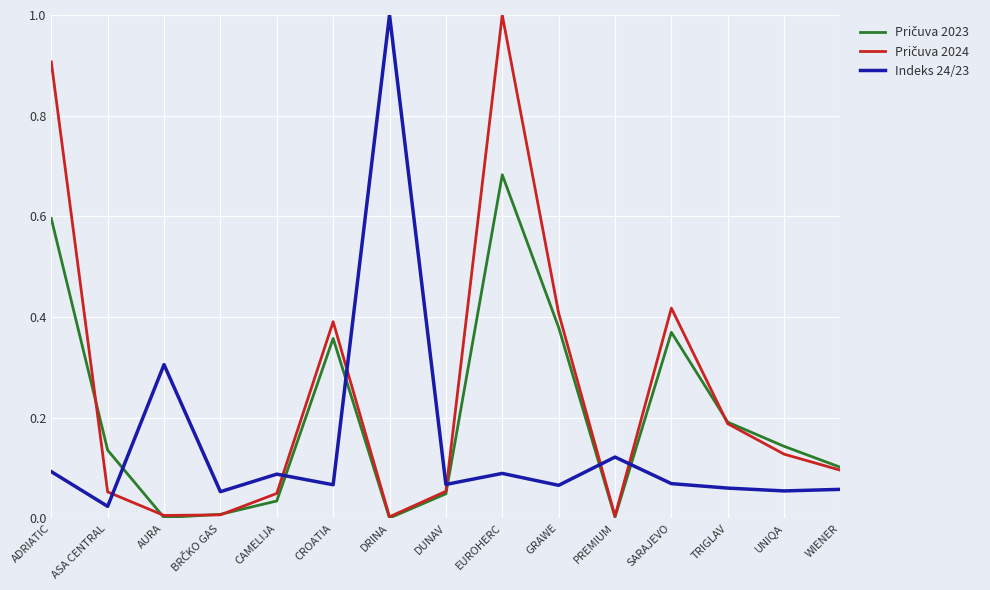

What is the total value across all series at ADRIATIC?

1.6